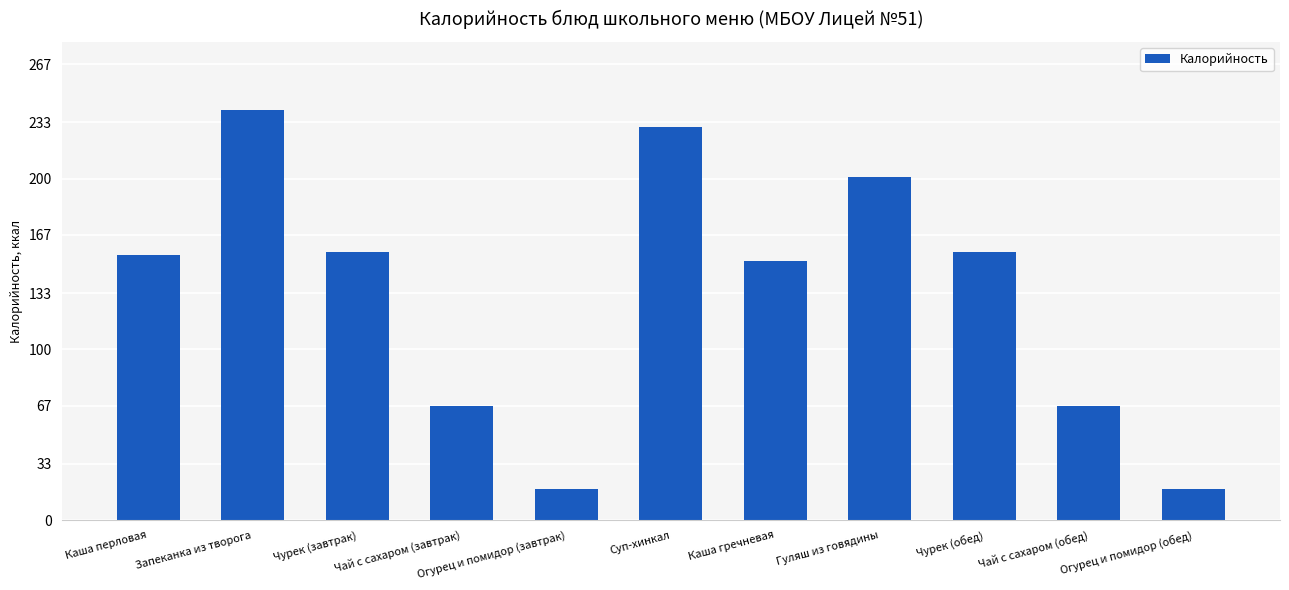

Is it true that the value at Чурек (завтрак) is 157?

True